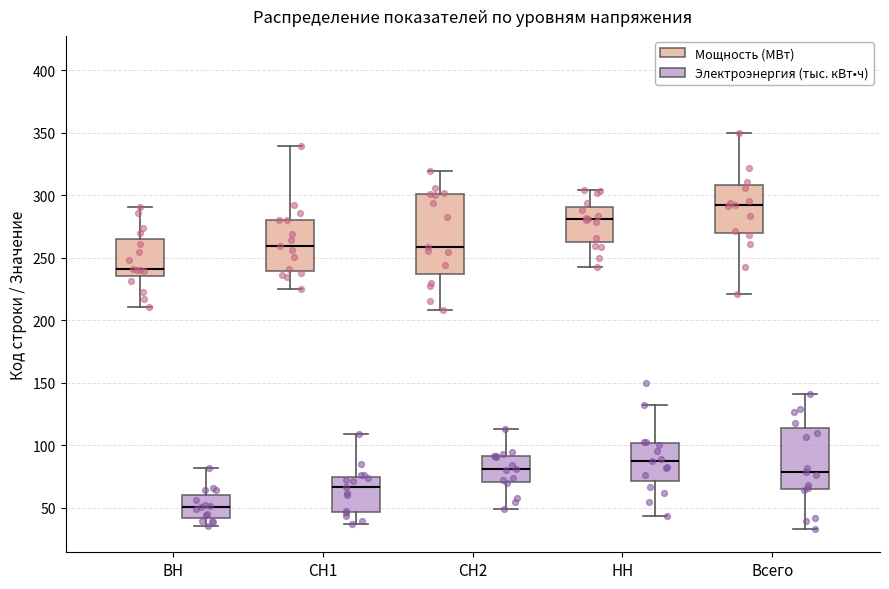

Which box has the highest median line?

Всего (Мощность (МВт))